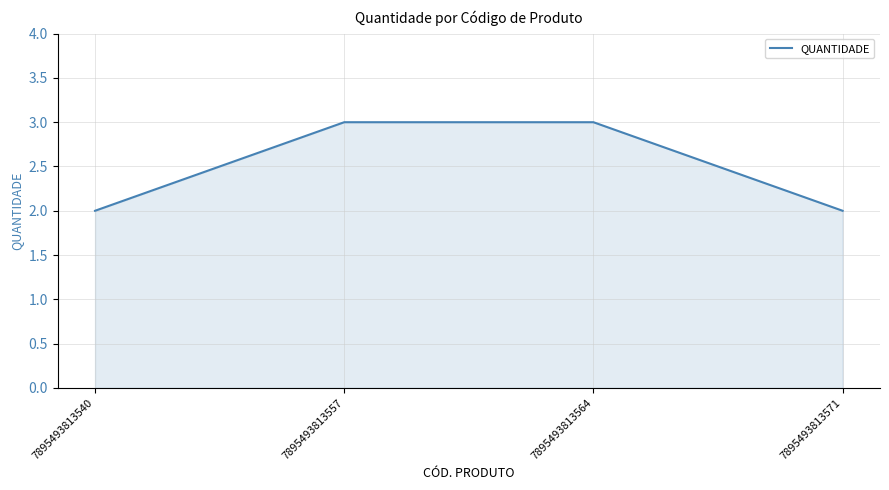

What is the sum of all values?

10